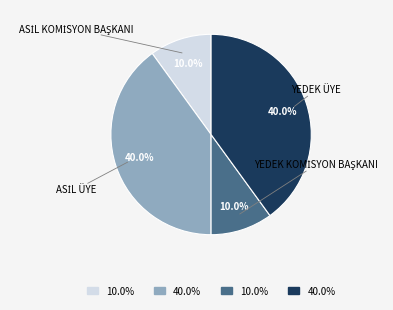

To the nearest percent, what is the difference between the largest and smallest slice percentages?

30%